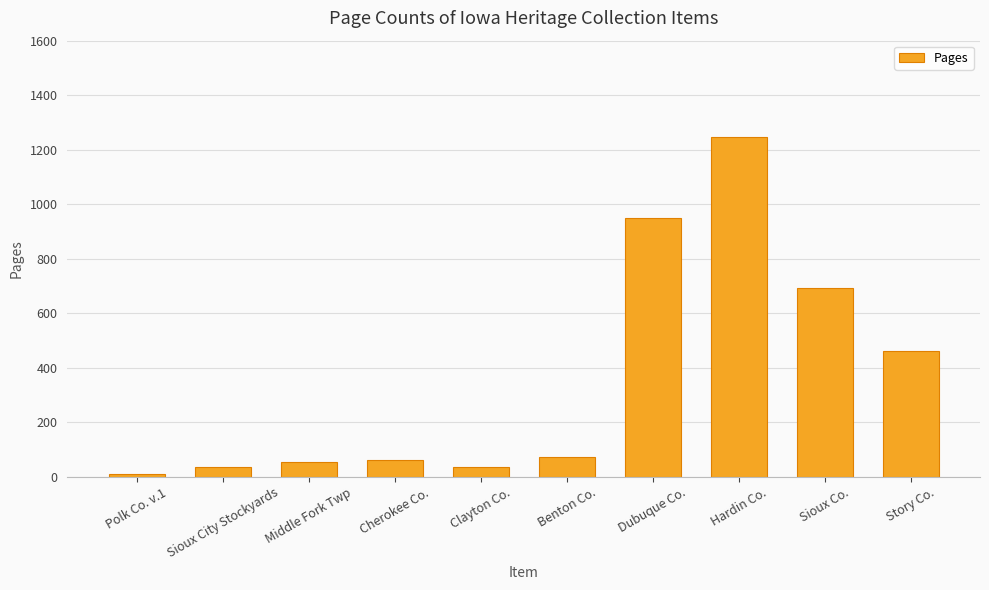

What is the average value?

362